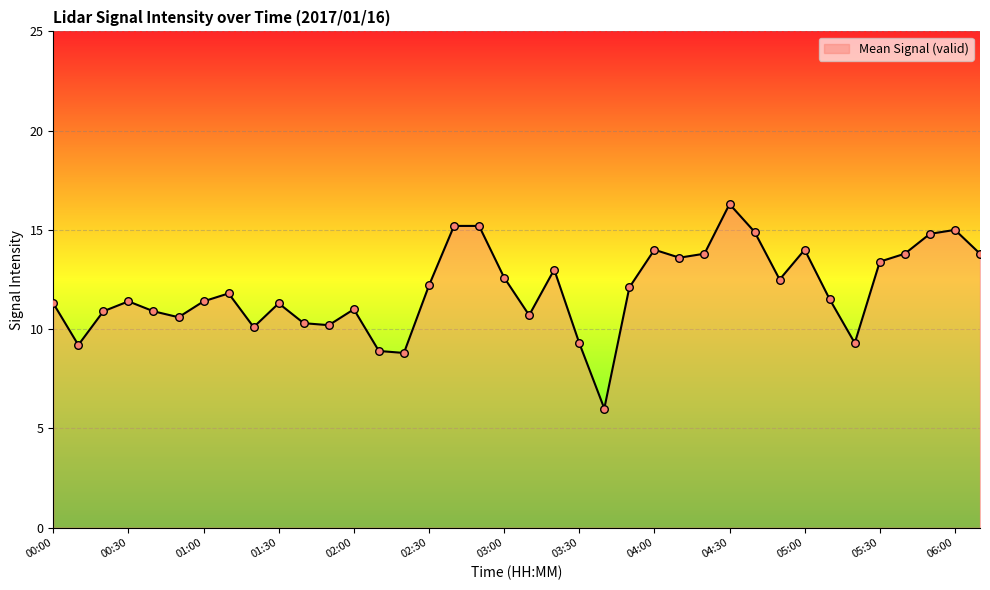

What is the difference between the maximum and minimum values?

10.3